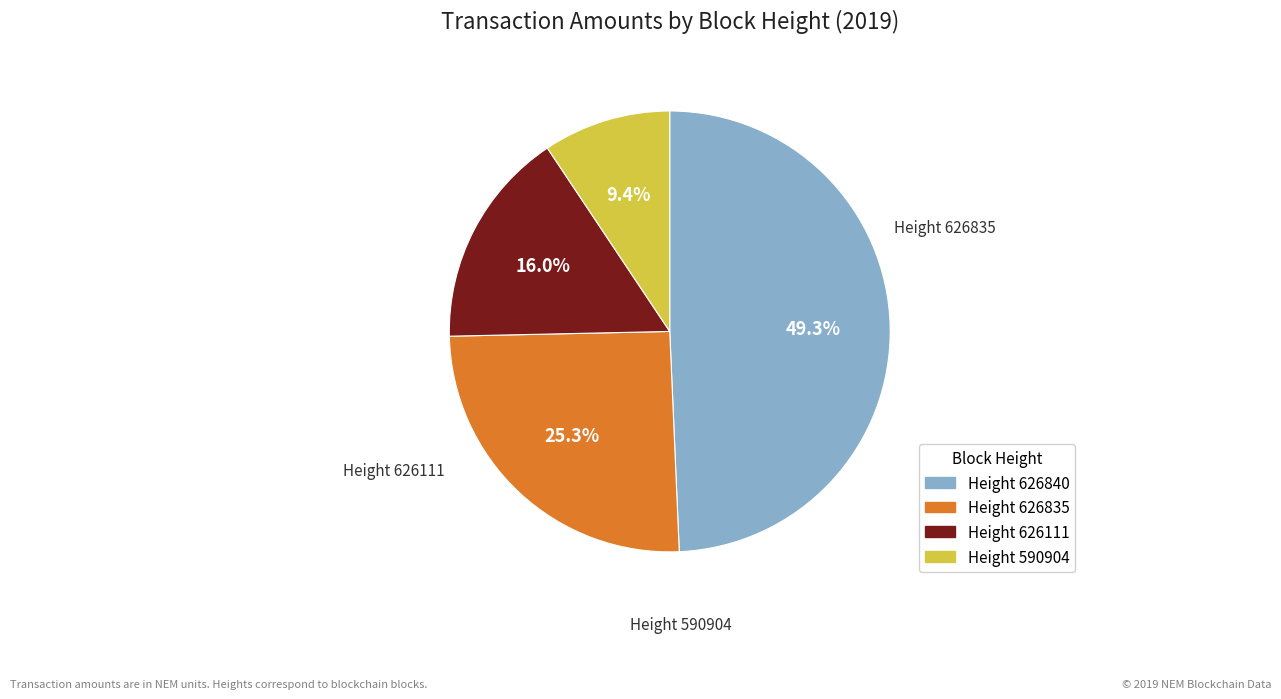

Is there a majority slice in this chart?

No